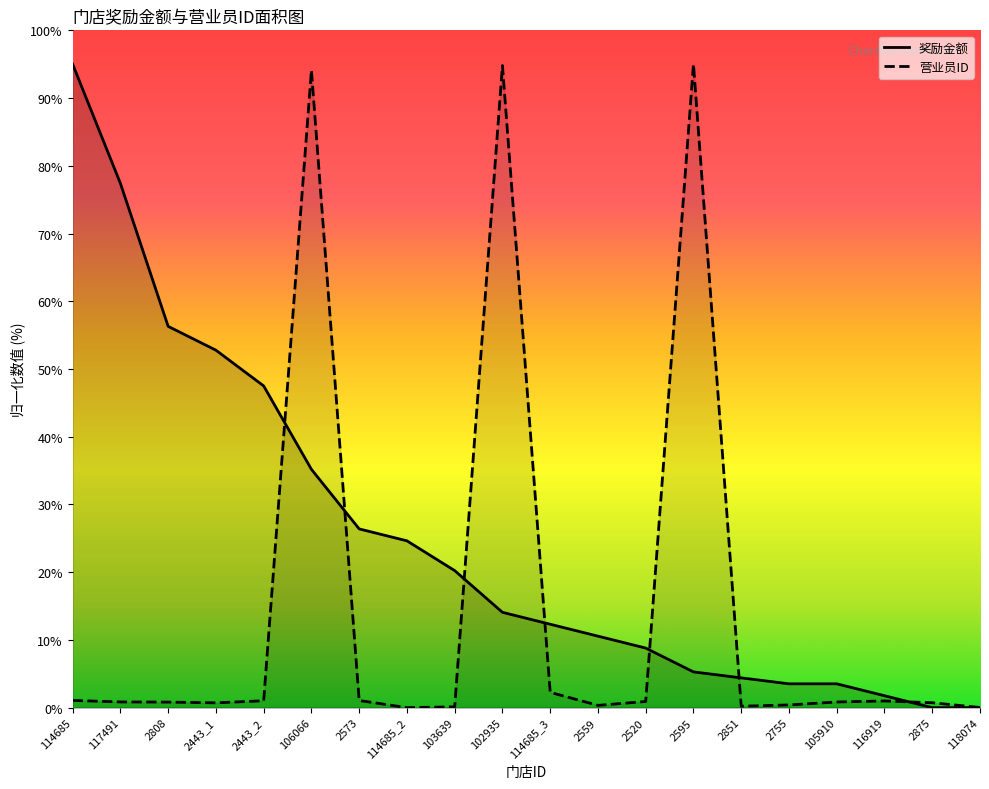

Does the chart display data point markers on the line(s)?

No